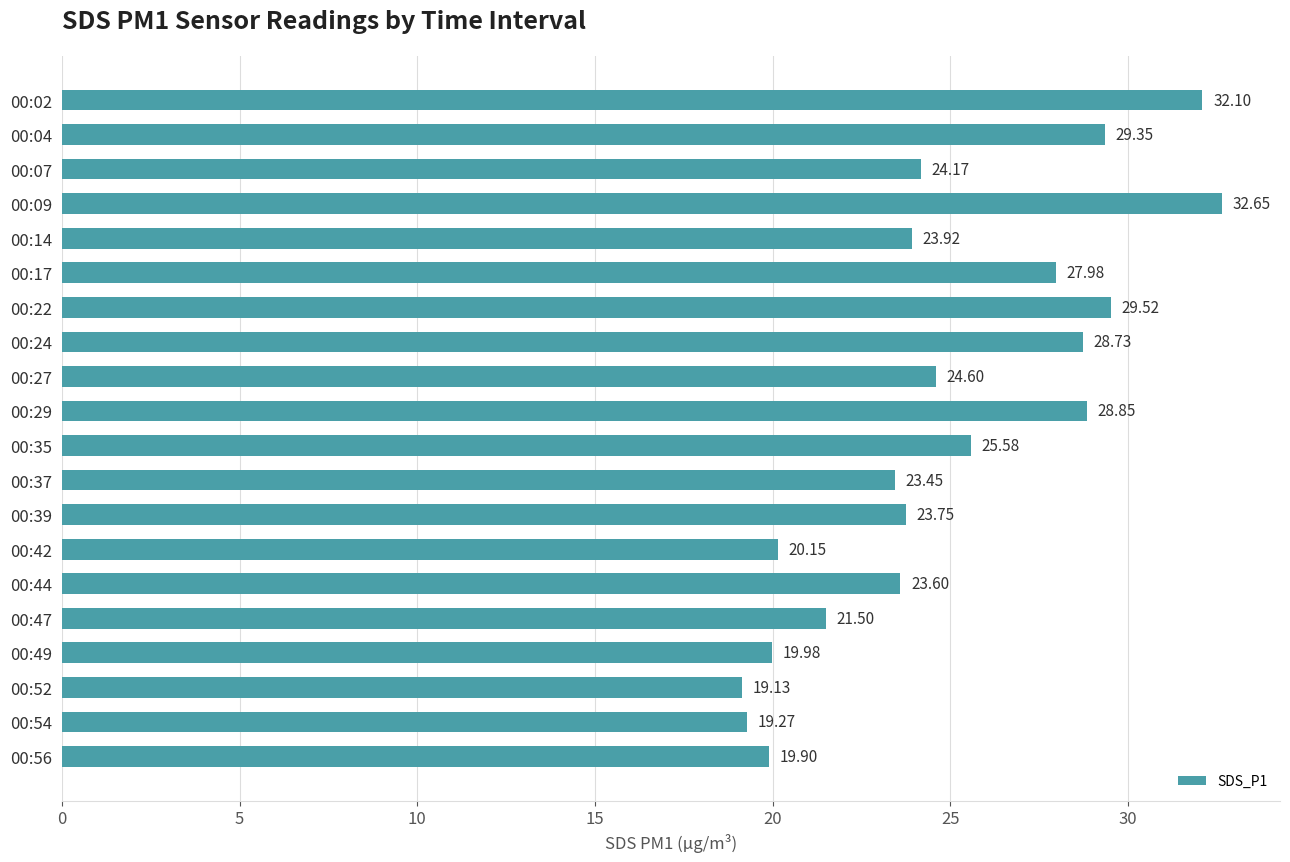

List the labels in order of value, largest first.

00:09, 00:02, 00:22, 00:04, 00:29, 00:24, 00:17, 00:35, 00:27, 00:07, 00:14, 00:39, 00:44, 00:37, 00:47, 00:42, 00:49, 00:56, 00:54, 00:52